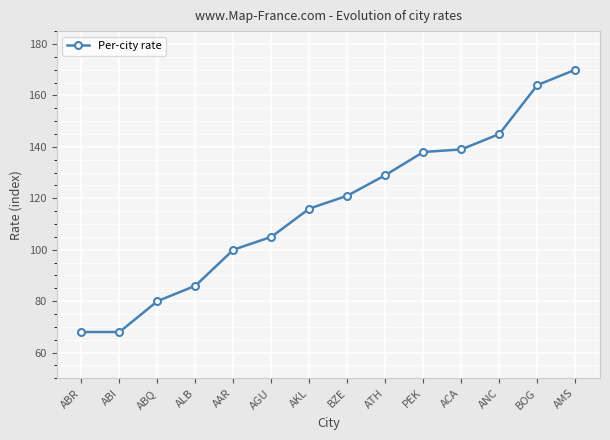

Read the value at ABR.

68